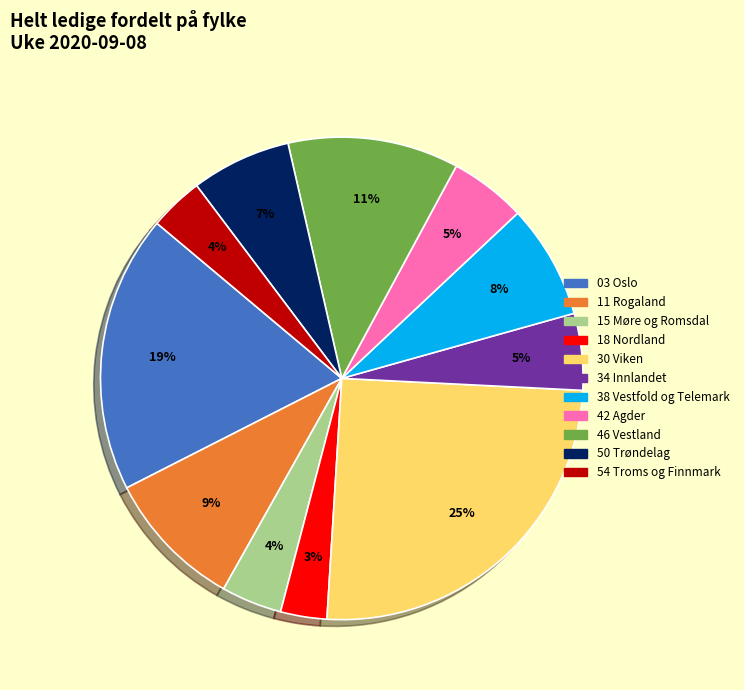

The 18 Nordland slice represents 3% of the pie. True or false?

True